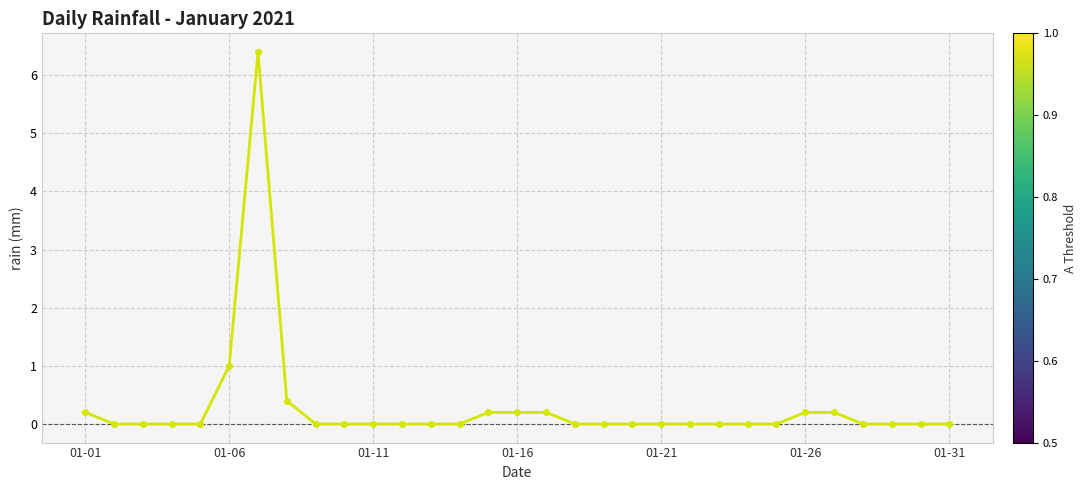

What is the difference between the second highest and minimum values?

1.0